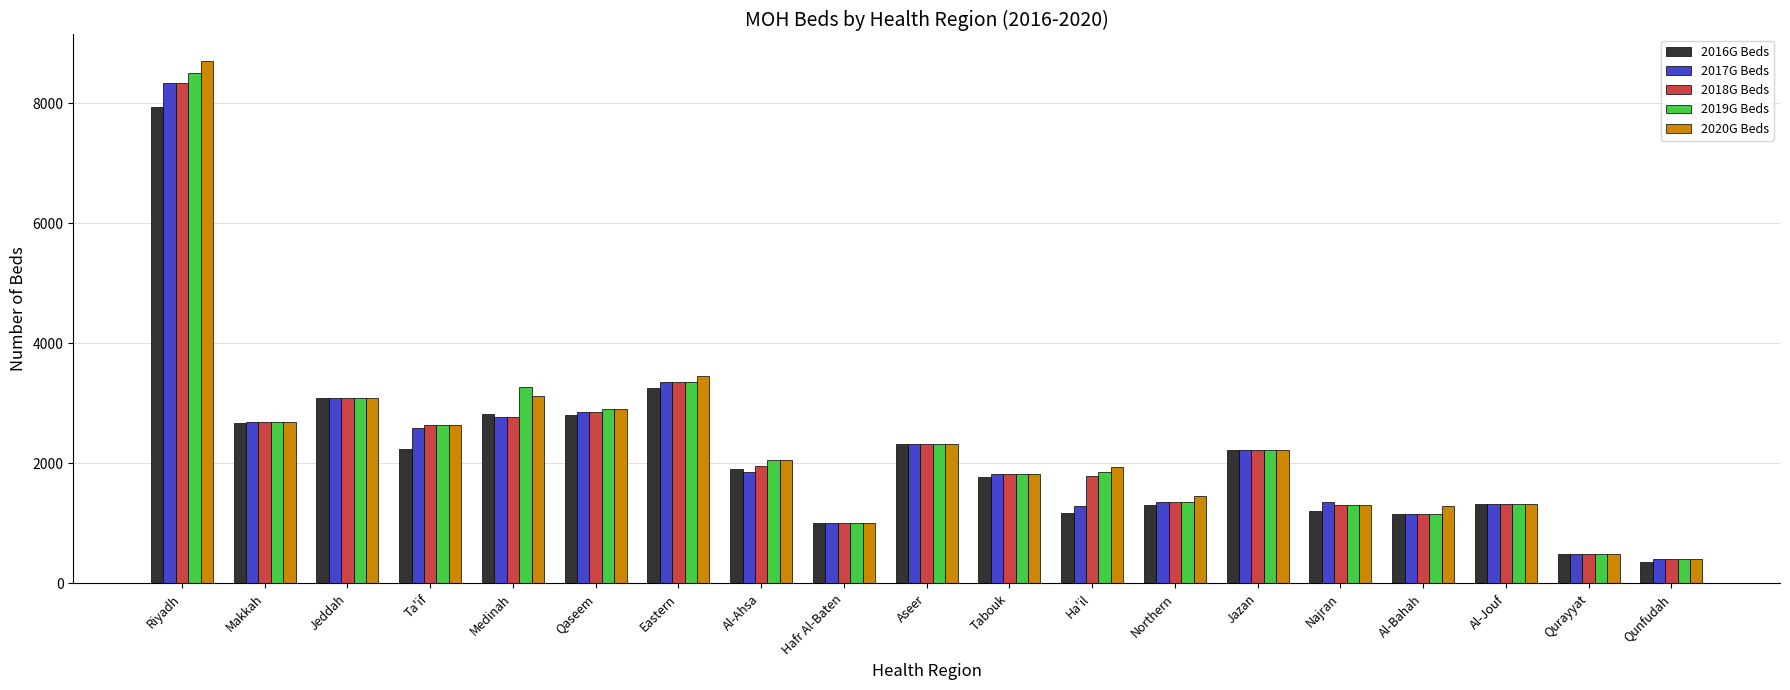

Which series has the largest range (max minus min)?

2020G Beds